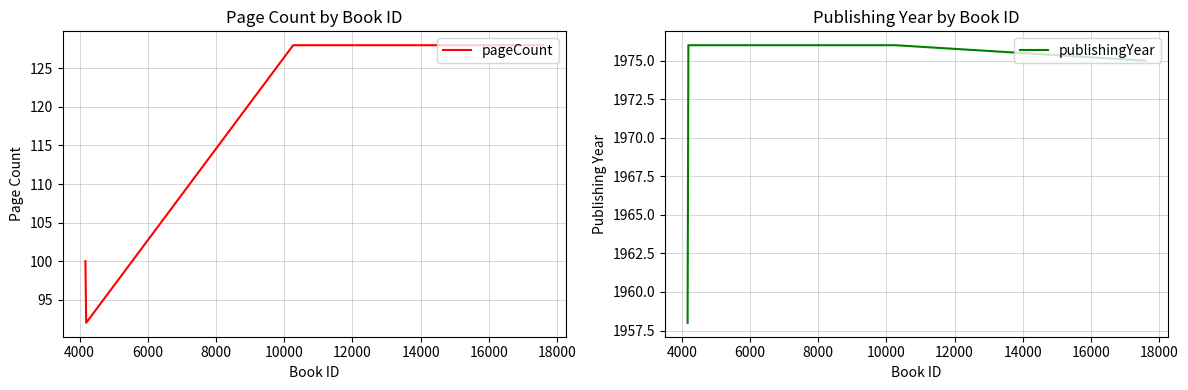

What is the highest value of the pageCount series?

128